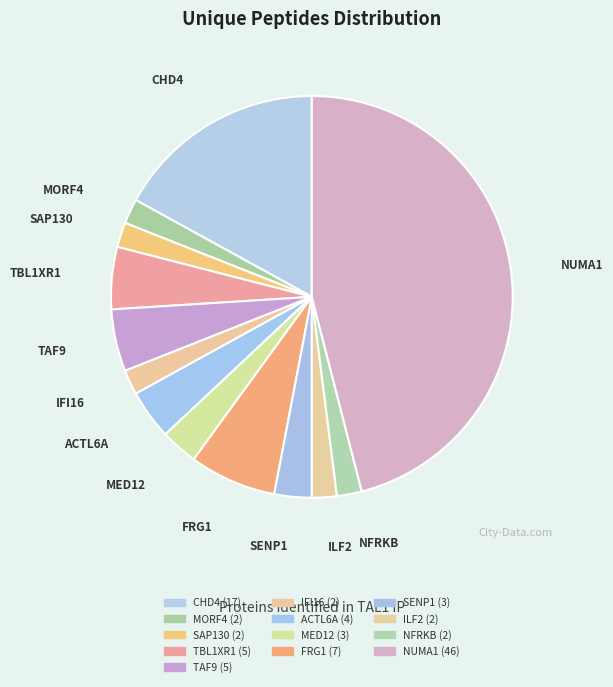

To the nearest percent, what is the difference between the largest and smallest slice percentages?

44%